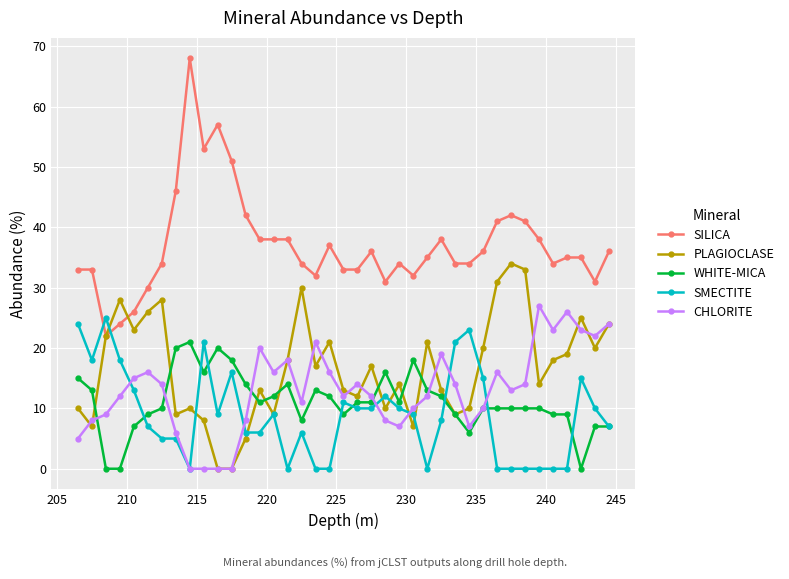

Which series has the largest total across all categories?

SILICA